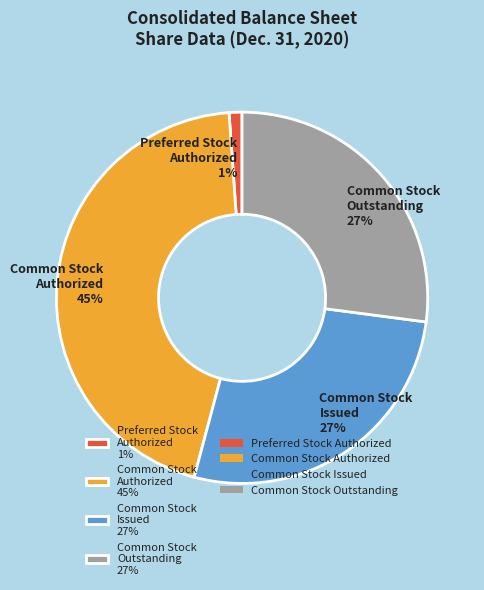

Count the number of slices in the pie.

4